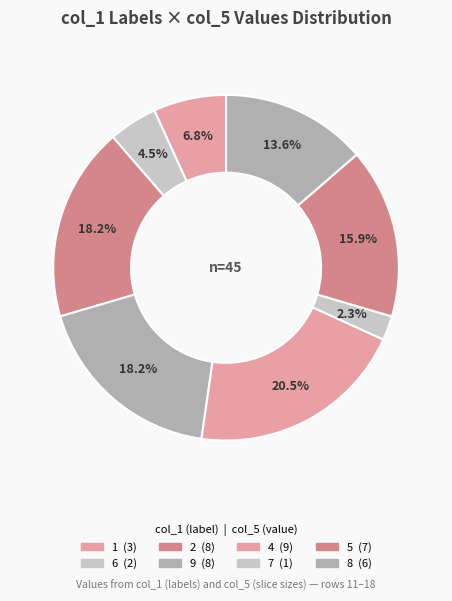

Count the number of slices in the pie.

8